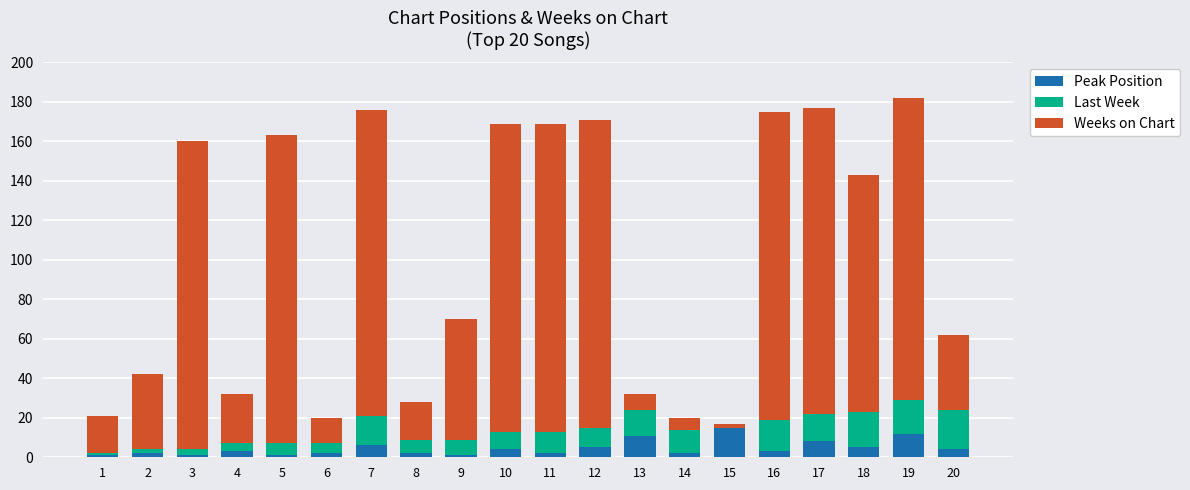

Count the number of data series in this chart.

3